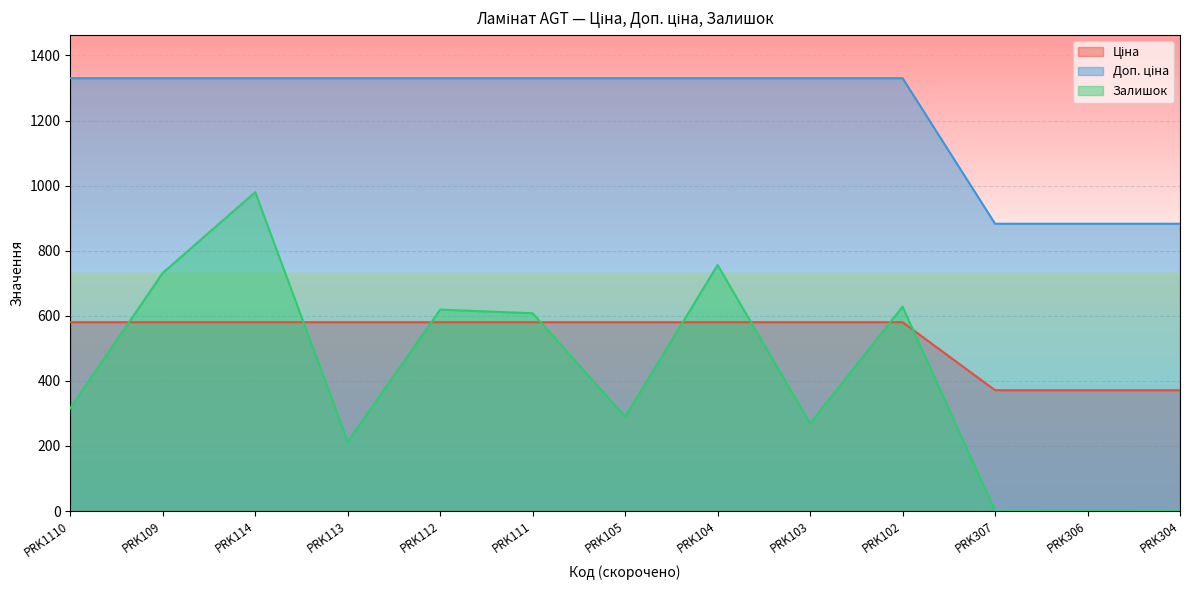

At which category is the sum across all series the highest?

PRK114